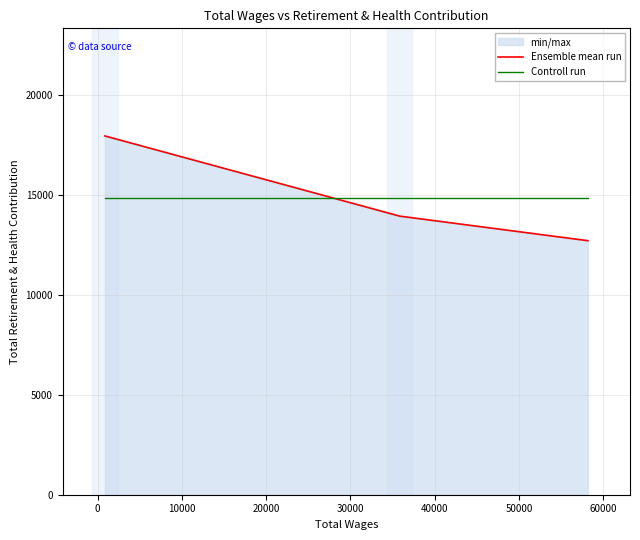

Which series has the largest range (max minus min)?

Ensemble mean run